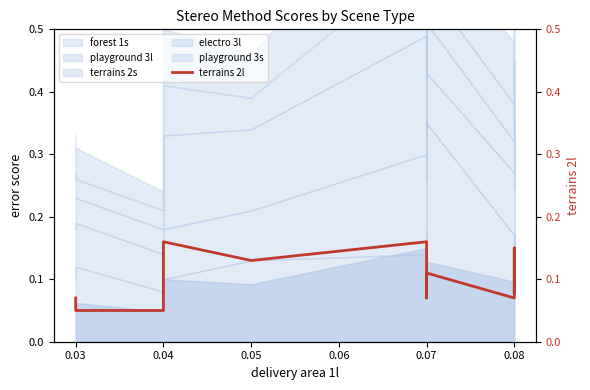

How many lines are shown in the chart?

1